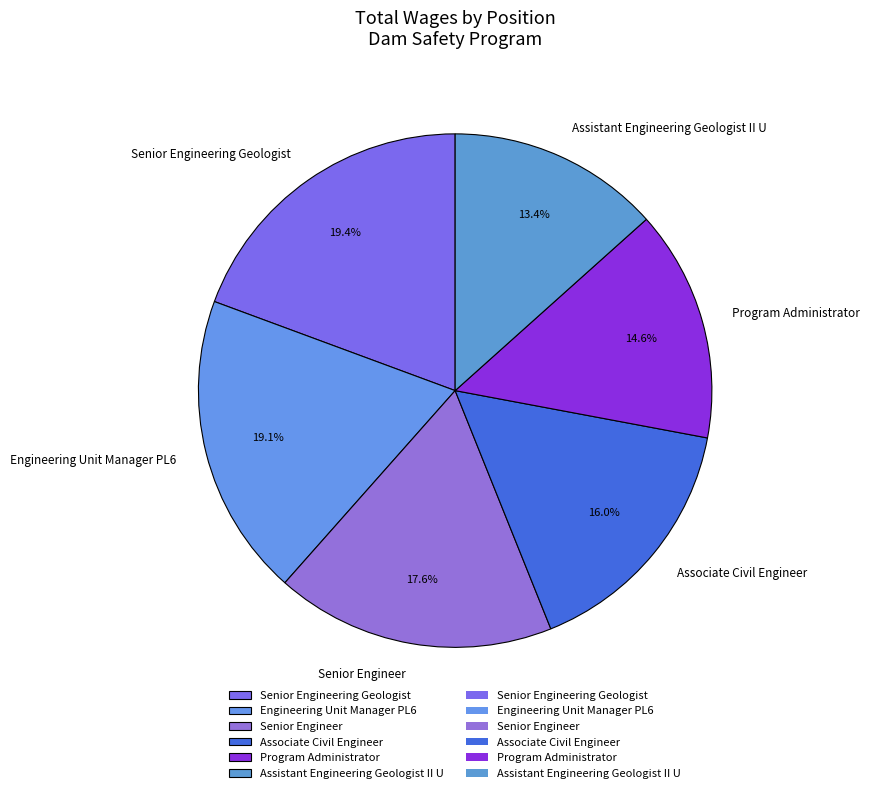

Which category has the smallest portion of the pie?

Assistant Engineering Geologist II U